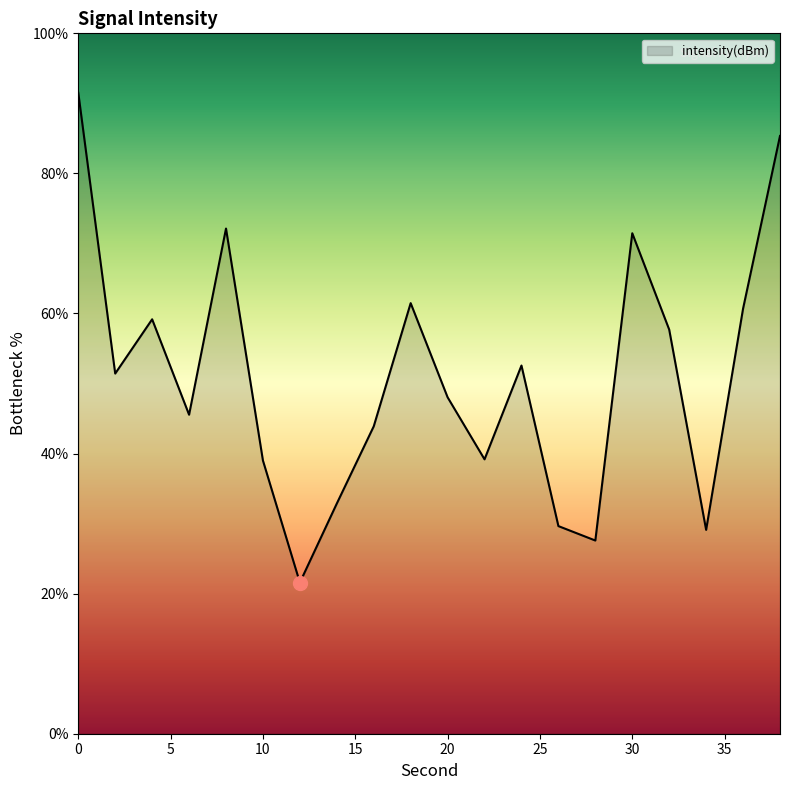

Count the number of data series in this chart.

1